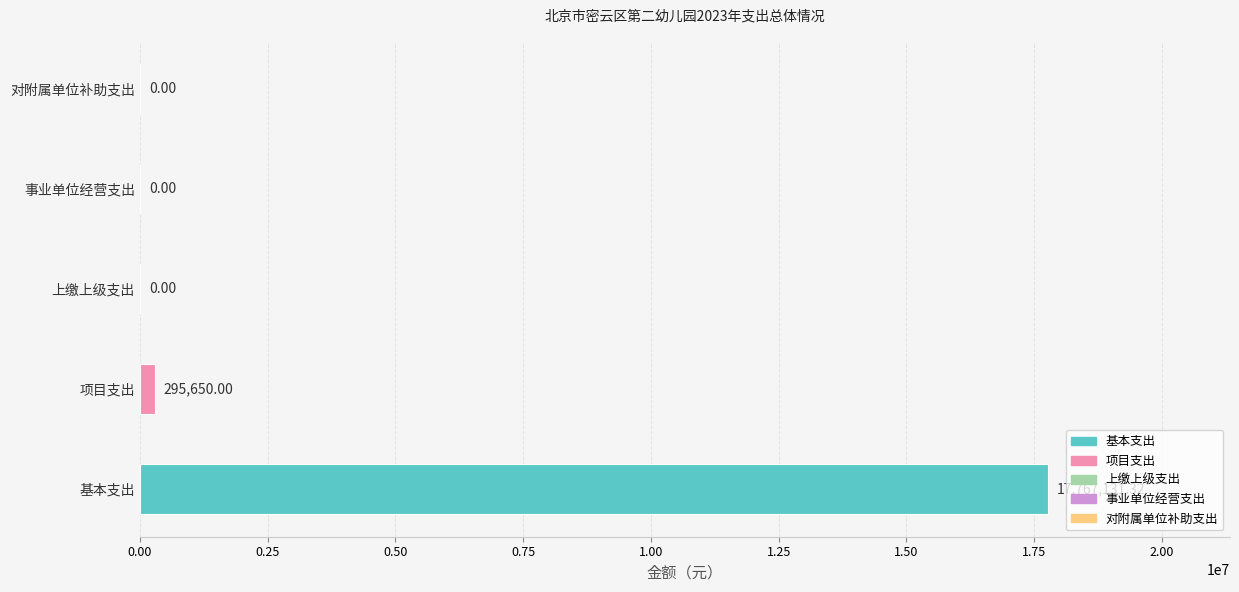

Which label corresponds to the largest value in the chart?

基本支出